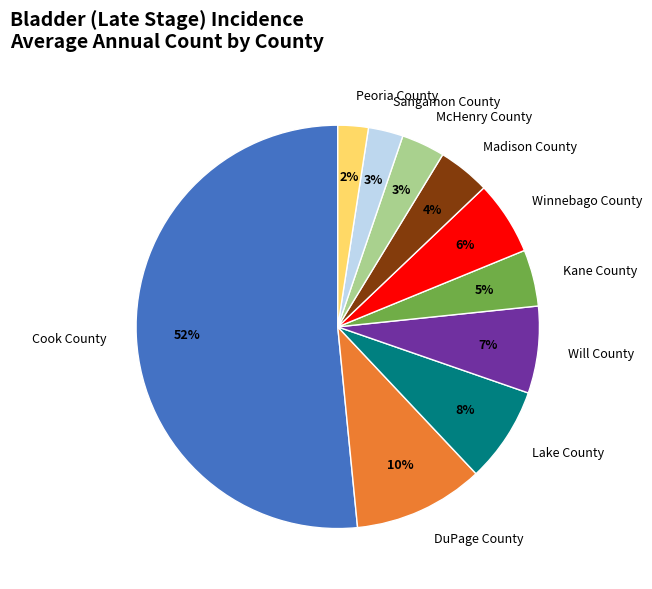

To the nearest percent, what is the difference between the Cook County and Lake County slice percentages?

44%